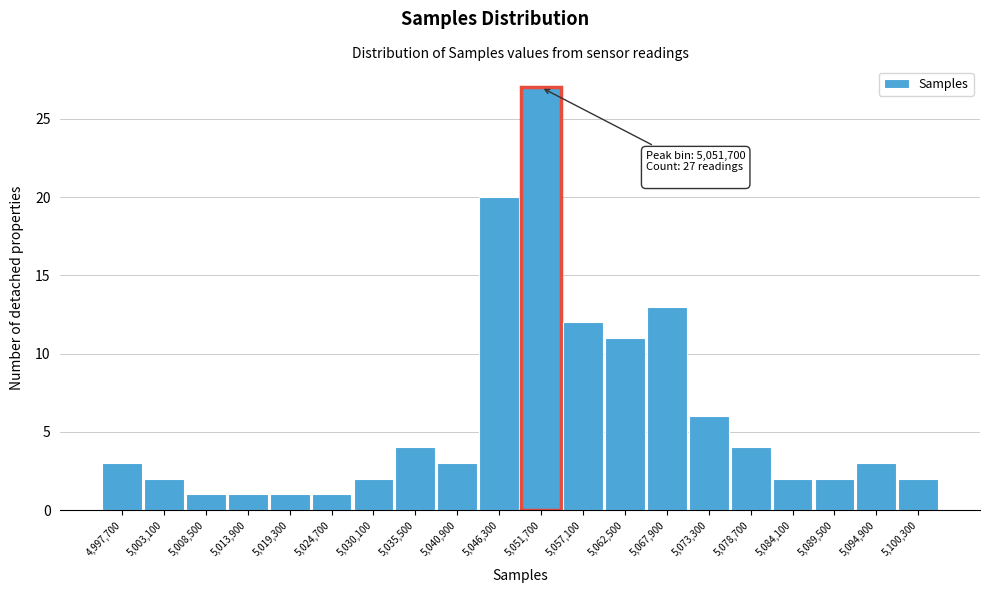

Which range on the x-axis has the tallest bar?

5049000 to 5054400